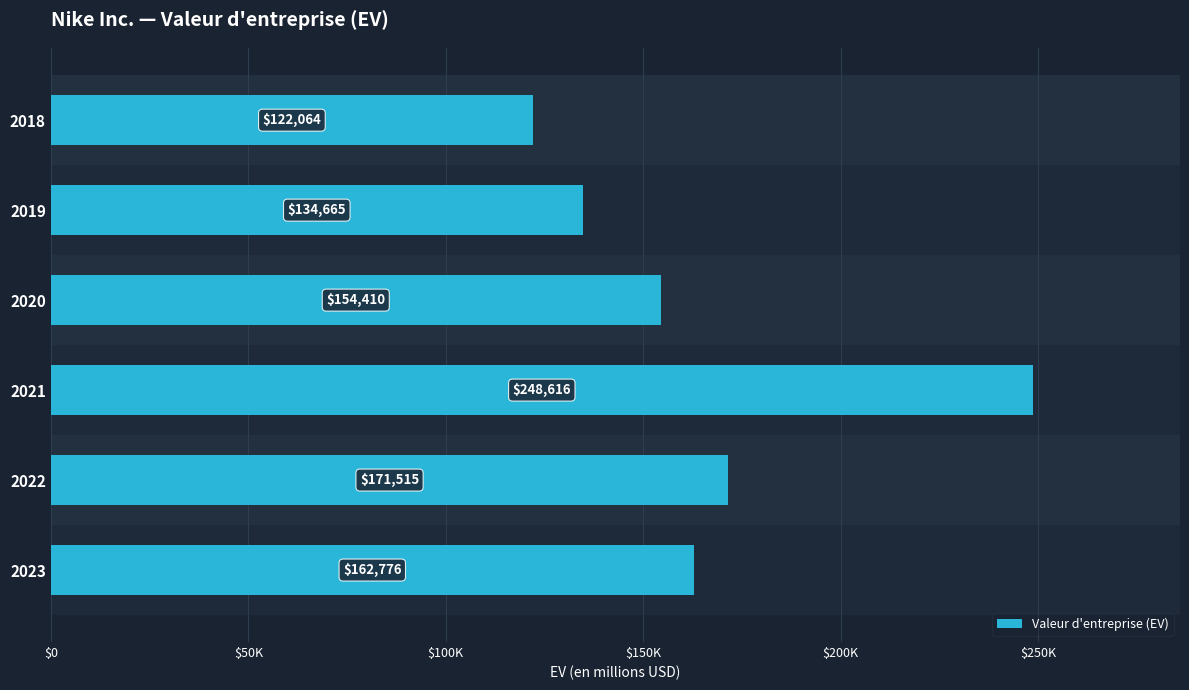

How many data points are less than 162776?

3